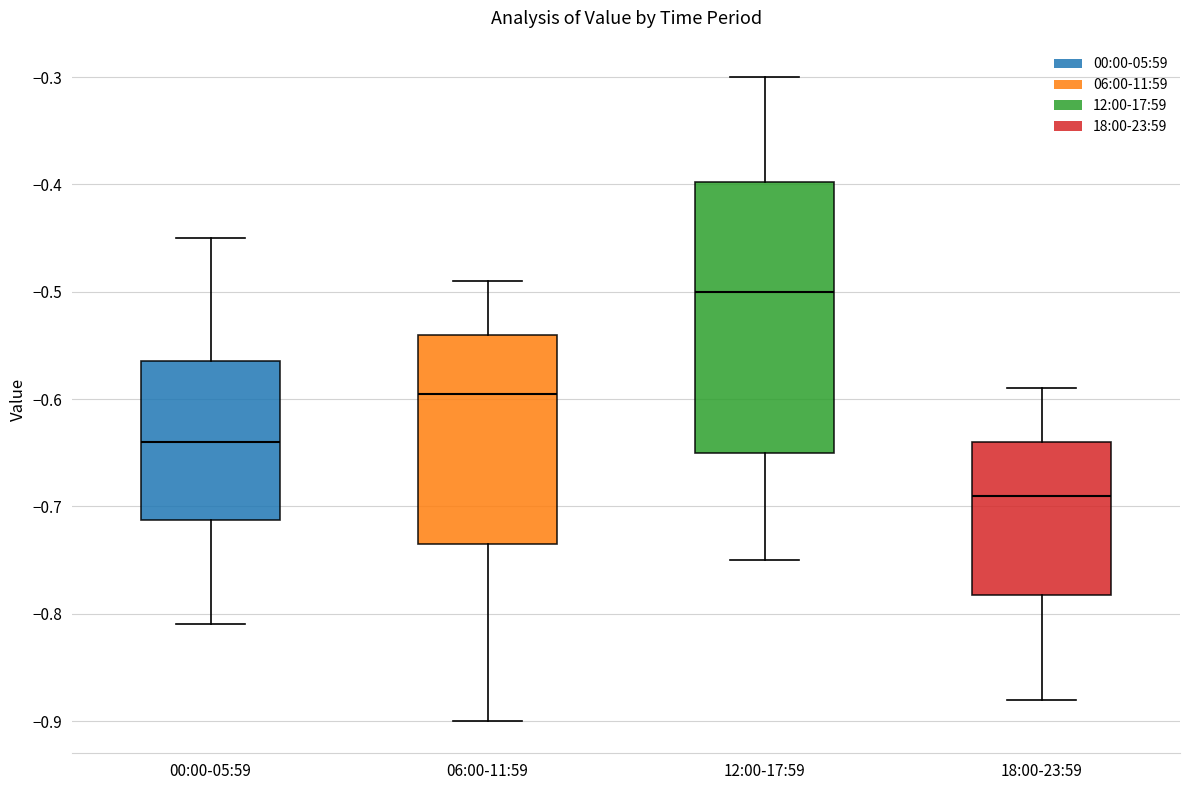

Which box is the tallest, from its lower edge to its upper edge?

12:00-17:59